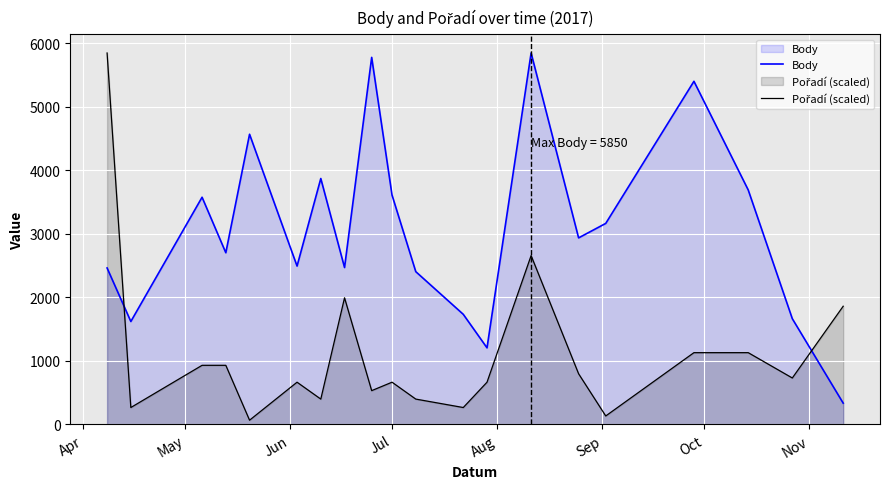

In Pořadí (scaled), how many points are lower than both neighbors (excluding endpoints)?

7